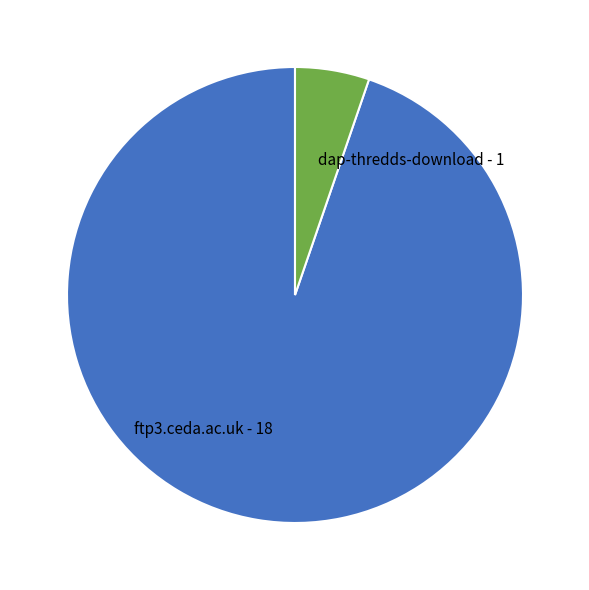

Between ftp3.ceda.ac.uk and dap-thredds-download, which is larger?

ftp3.ceda.ac.uk